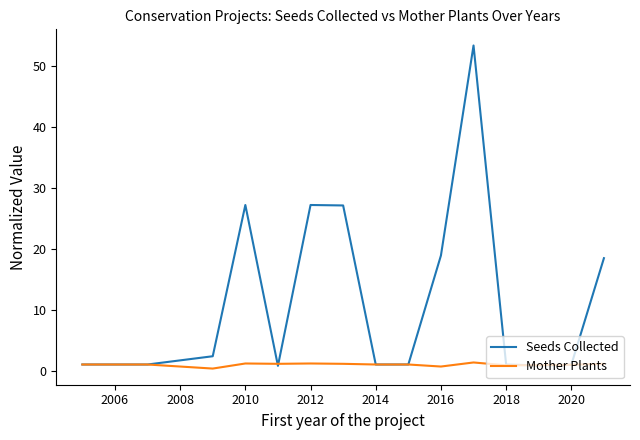

Which series has the largest total across all categories?

Seeds Collected